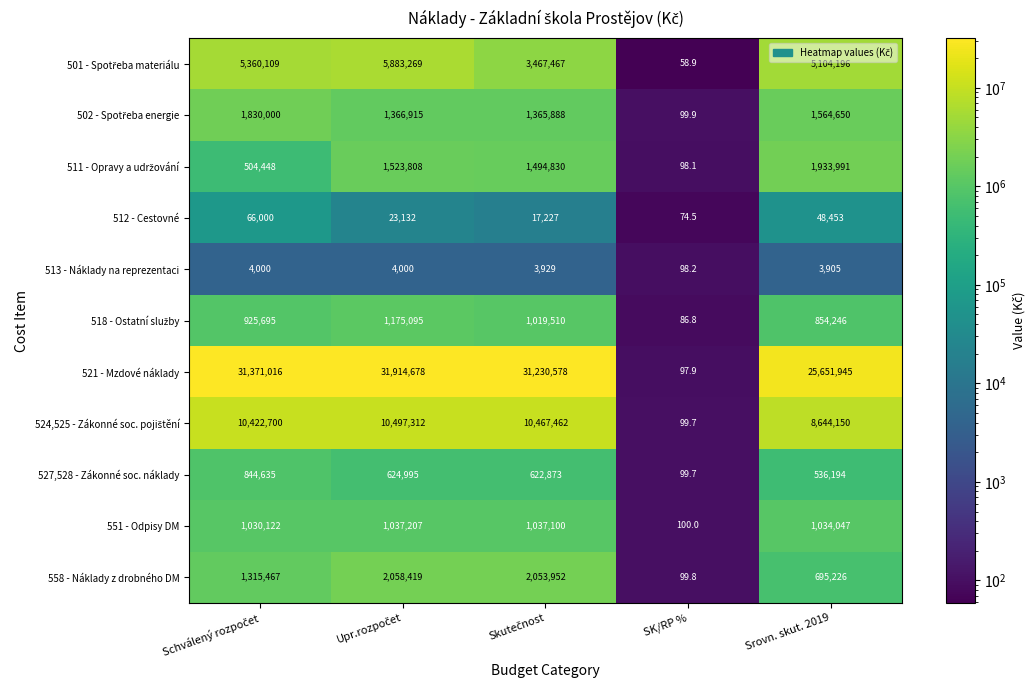

The 521 - Mzdové náklady series shows 37201813.8 at Srovn. skut. 2019. True or false?

False